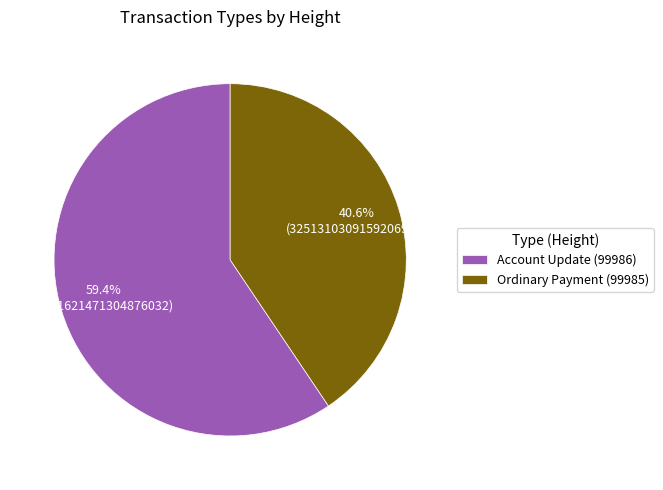

What is the smallest slice in the pie chart?

Ordinary Payment (99985)